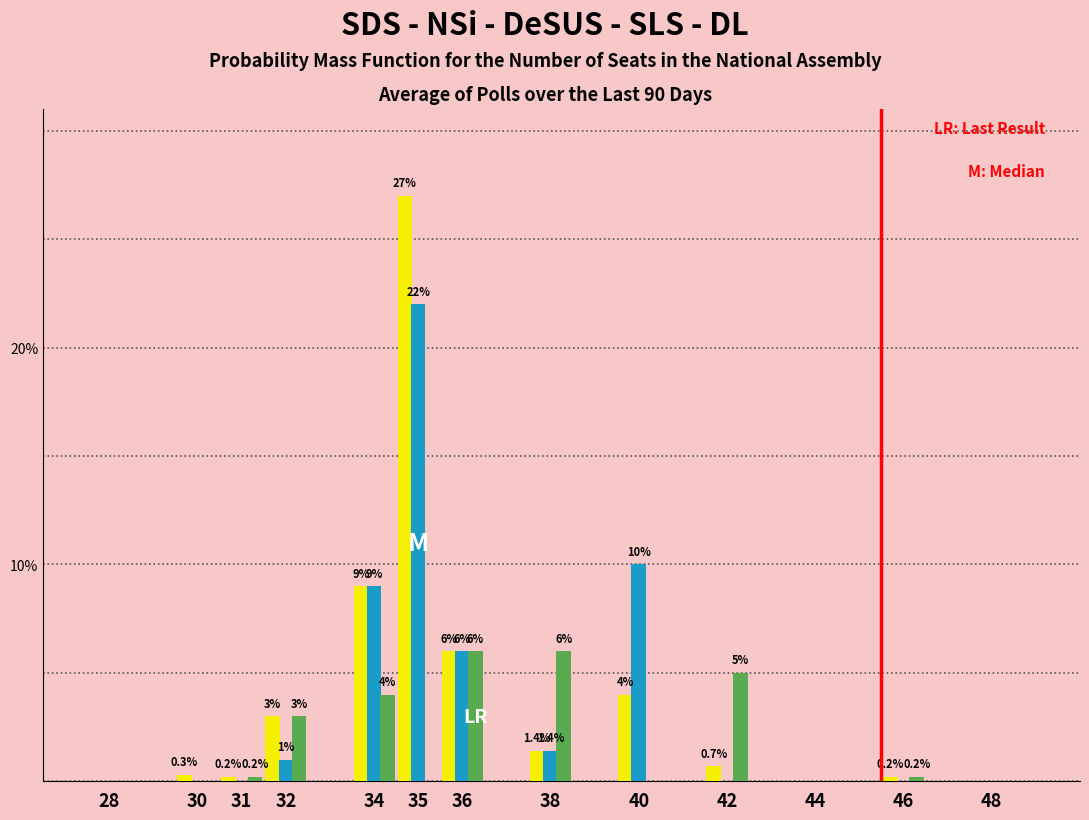

What is the maximum value shown in the chart?

27.0